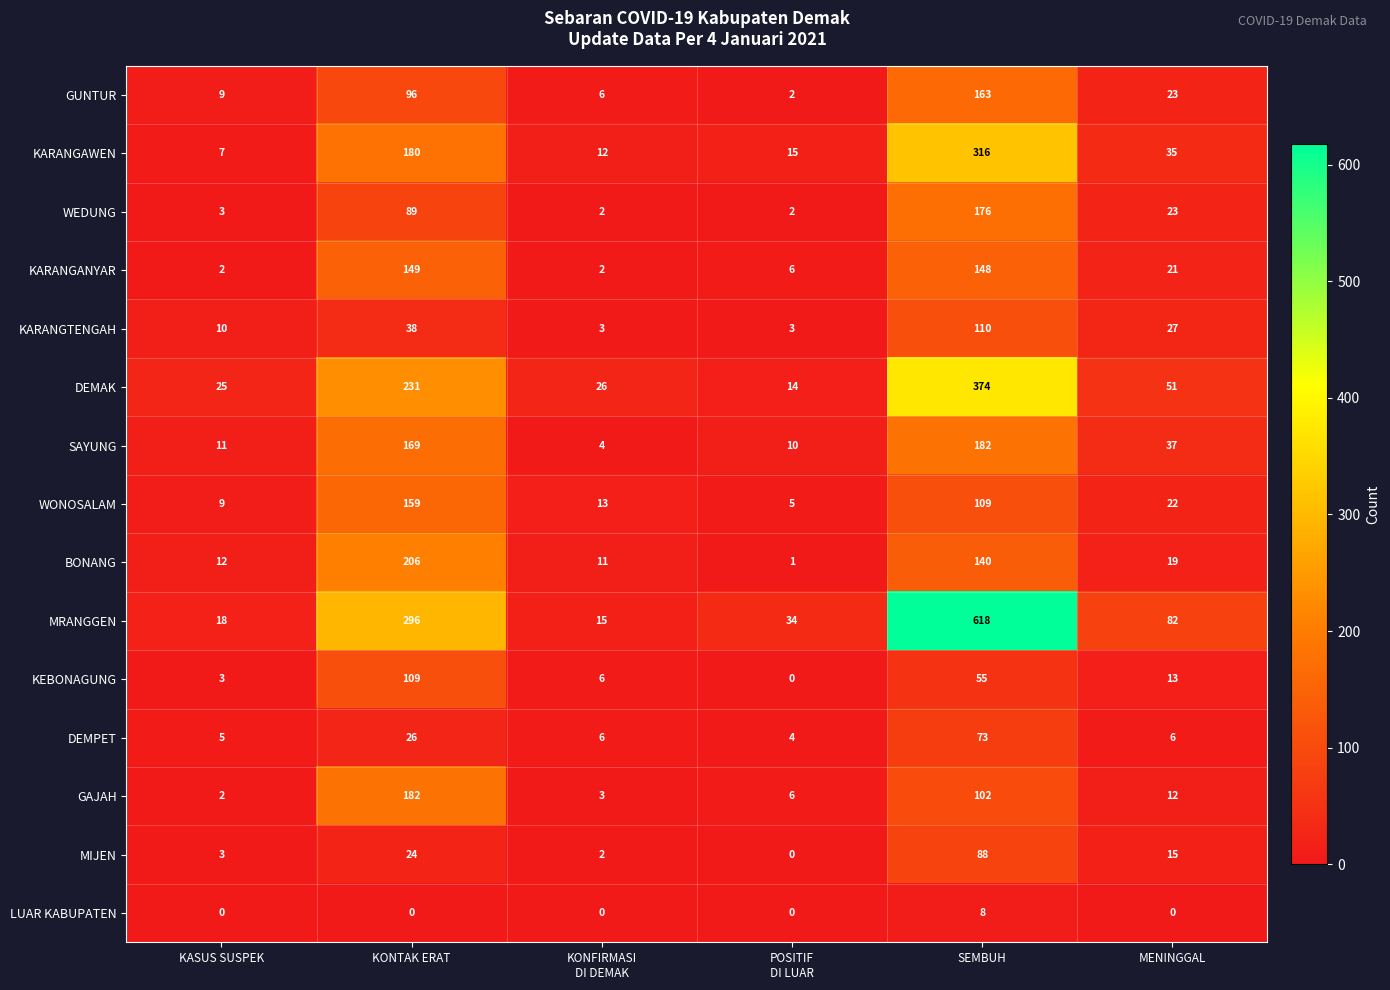

Read the KARANGAWEN value at KONTAK ERAT, to the nearest 10.

180